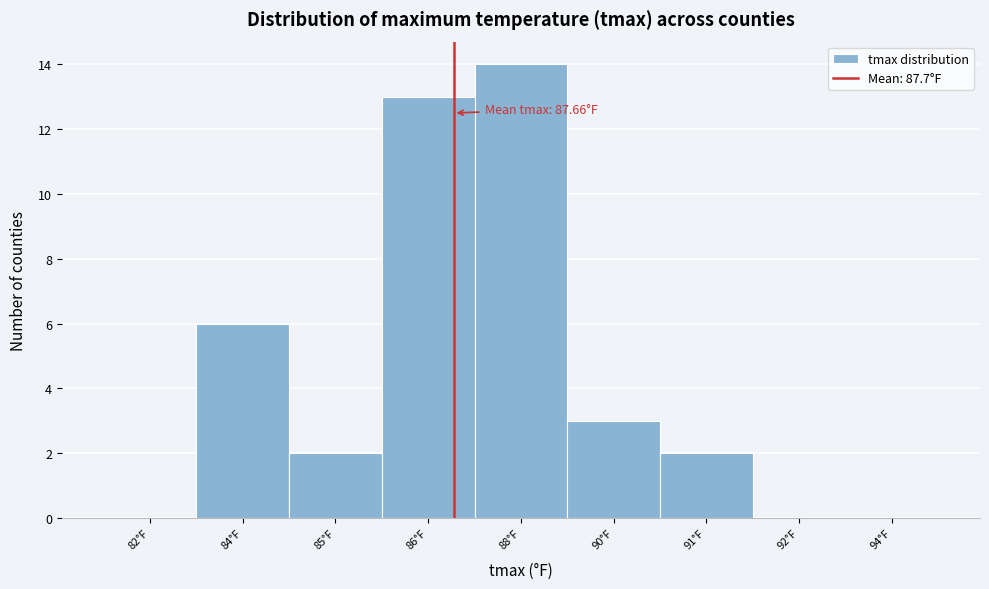

Reading left to right, extract all data points from this chart.

82°F=0	84°F=6	85°F=2	86°F=13	88°F=14	90°F=3	91°F=2	92°F=0	94°F=0